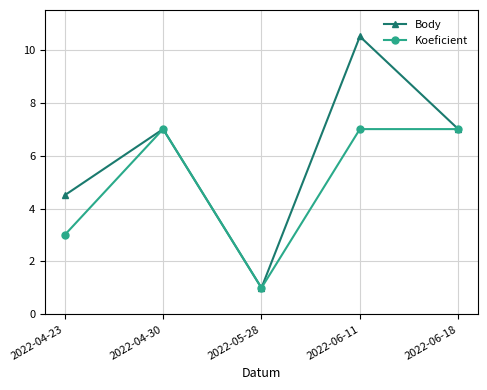

Reading left to right, extract all data points from this chart.

Body: 2022-04-23=4.5	2022-04-30=7.0	2022-05-28=1.0	2022-06-11=10.5	2022-06-18=7.0
Koeficient: 2022-04-23=3.0	2022-04-30=7.0	2022-05-28=1.0	2022-06-11=7.0	2022-06-18=7.0